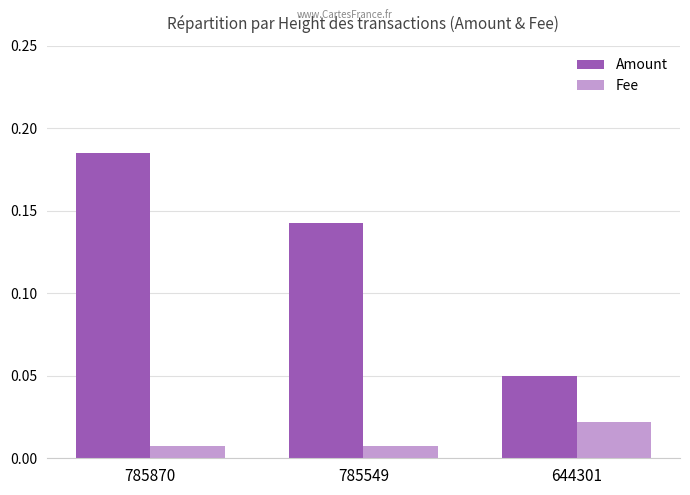

Which series has the largest total across all categories?

Amount